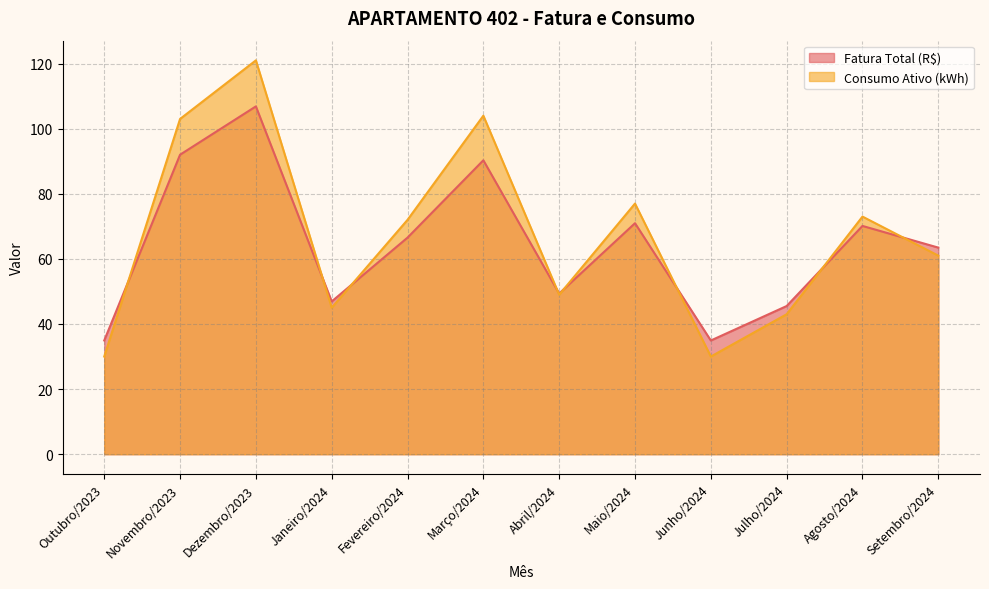

In Consumo Ativo (kWh), how many points are lower than both neighbors (excluding endpoints)?

3